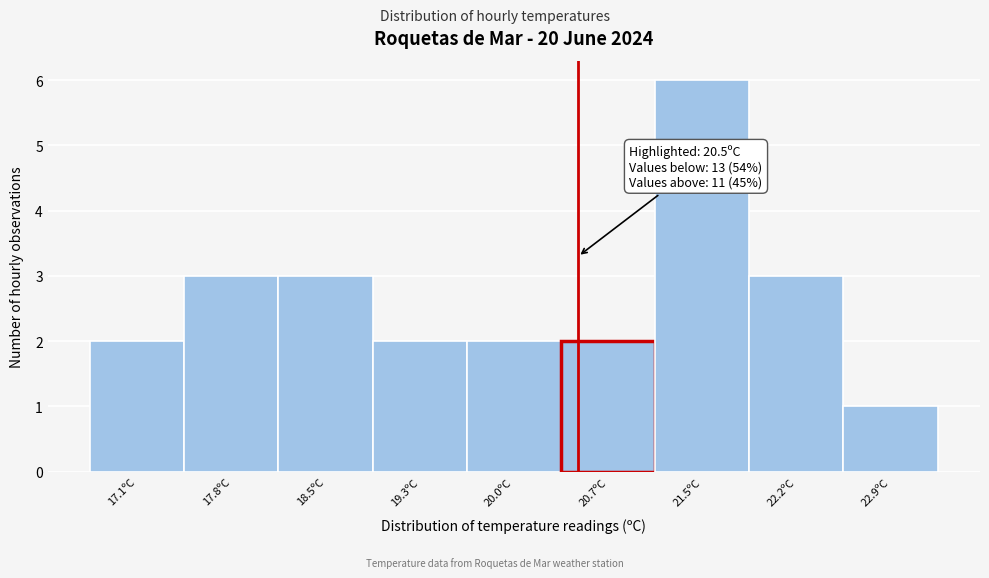

Over which range of the x-axis is the bar tallest?

21.1 to 21.8